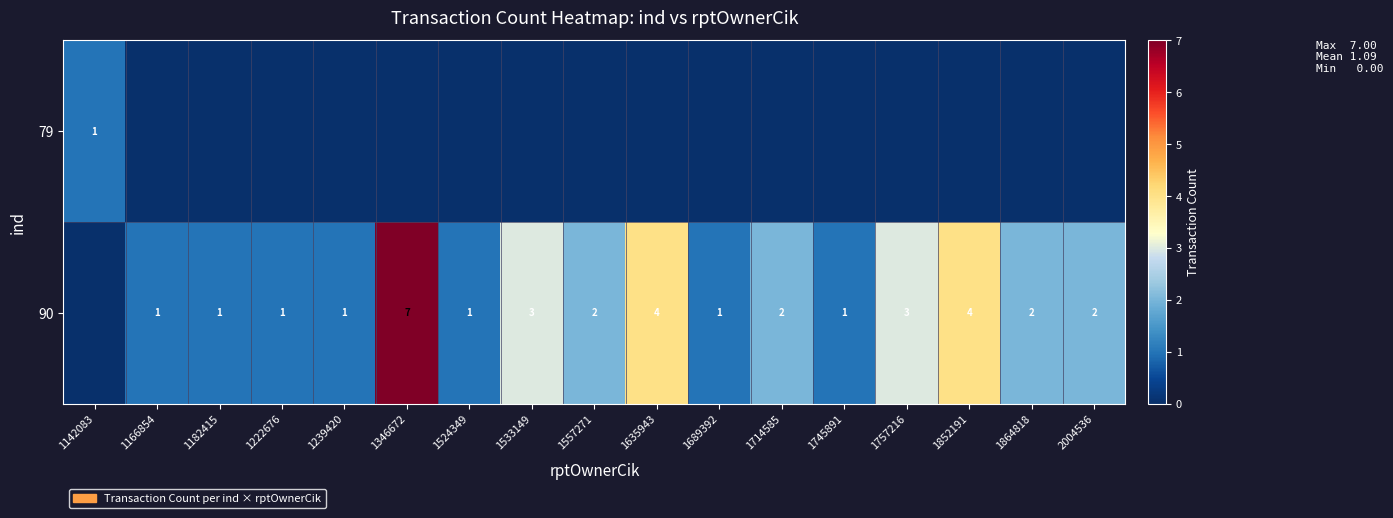

True or false: 90 has a value of 2 at 1714585.

True